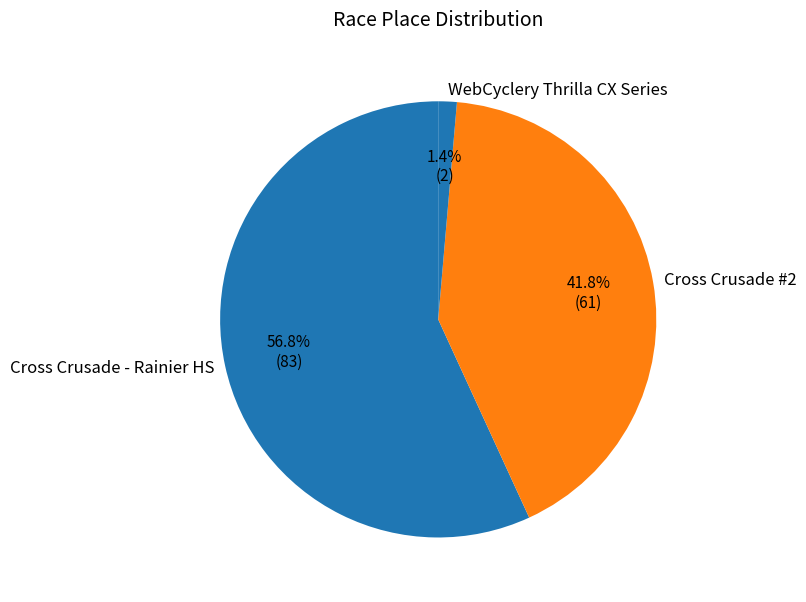

Which has a higher value, Cross Crusade - Rainier HS or Cross Crusade #2?

Cross Crusade - Rainier HS